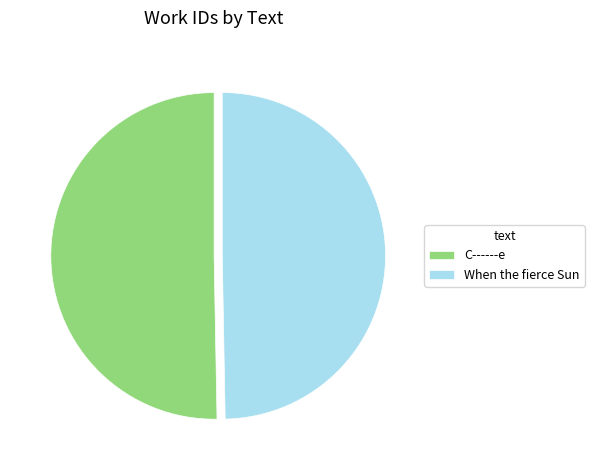

Does When the fierce Sun account for over 50% of the chart?

No